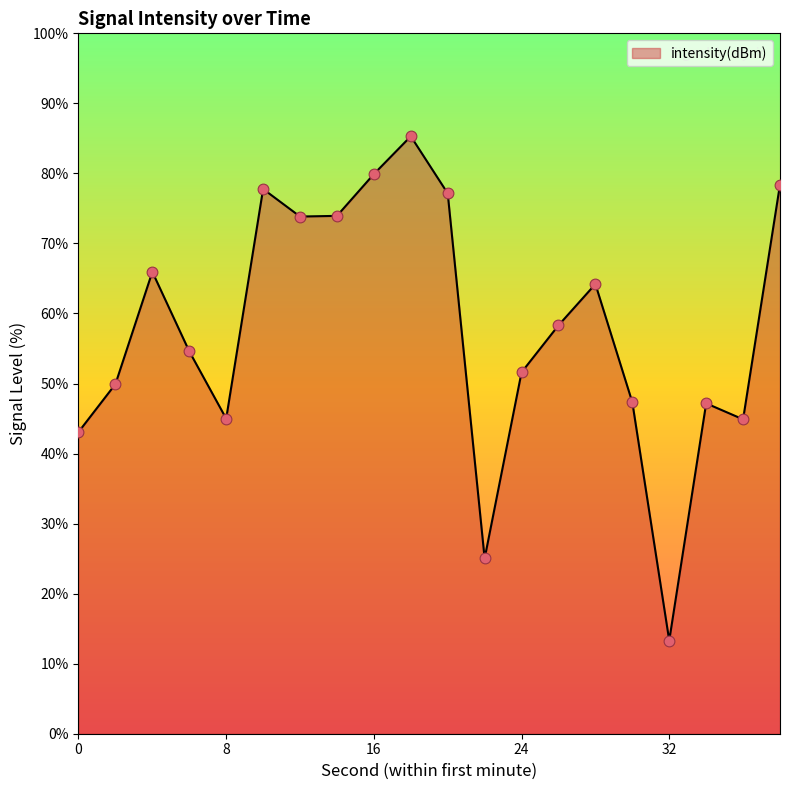

What is the minimum value shown in the chart?

13.3